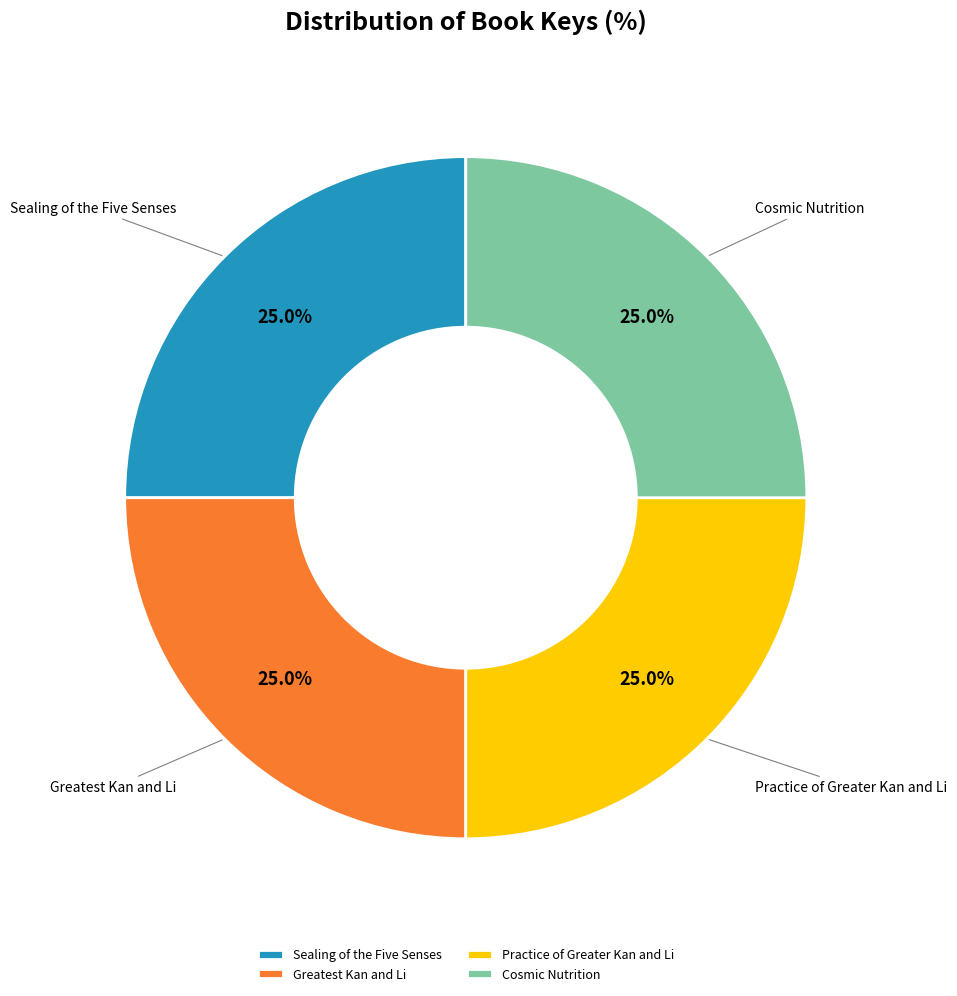

What percentage is the Practice of Greater Kan and Li slice, to the nearest percent?

25%